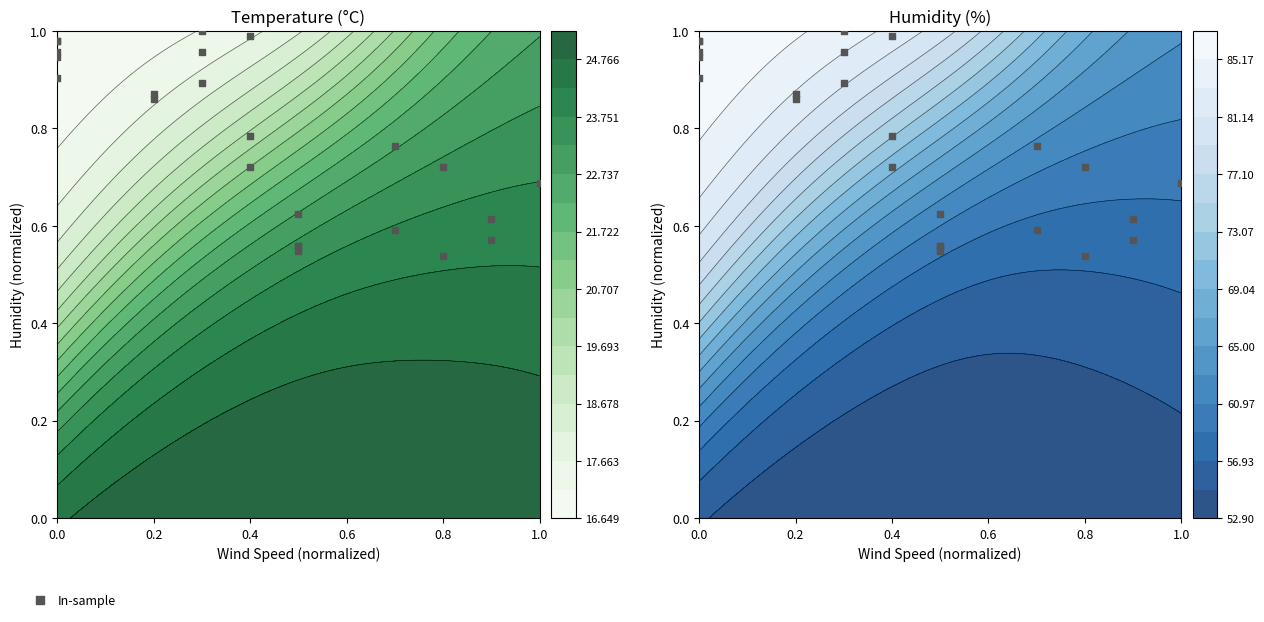

At which category does the chart reach its minimum across all series?

0.8